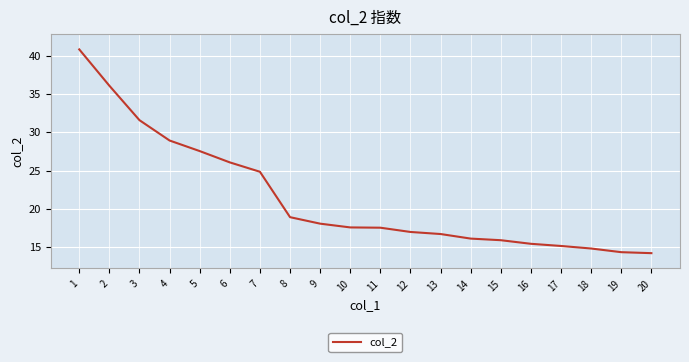

Where is the data nearest to the value 27?

5